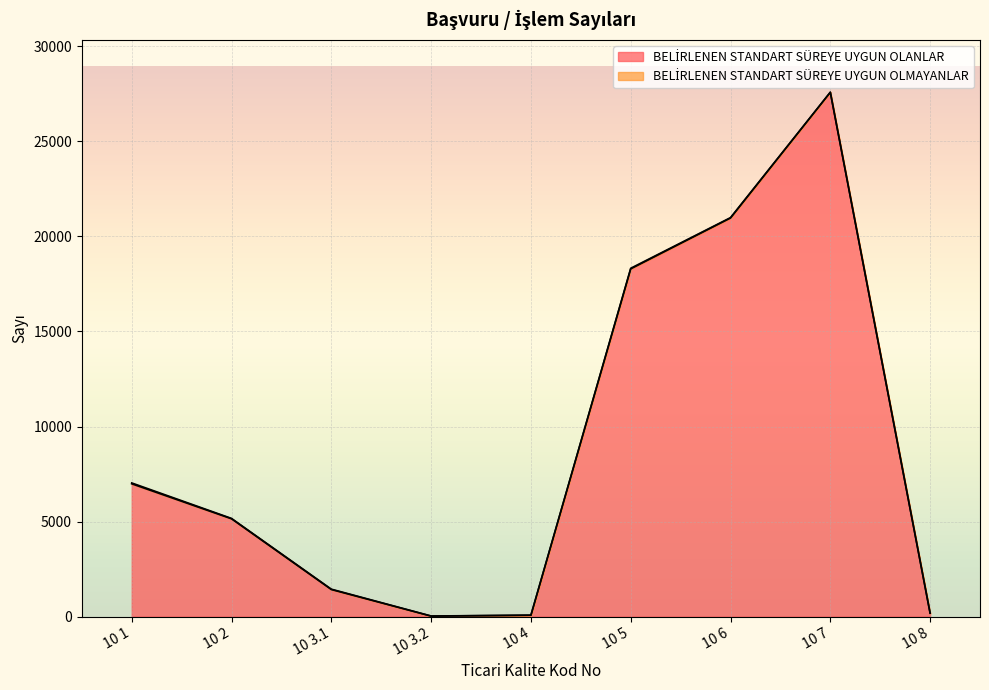

How many interior local valleys (lower than both neighbors) does the data have?

1